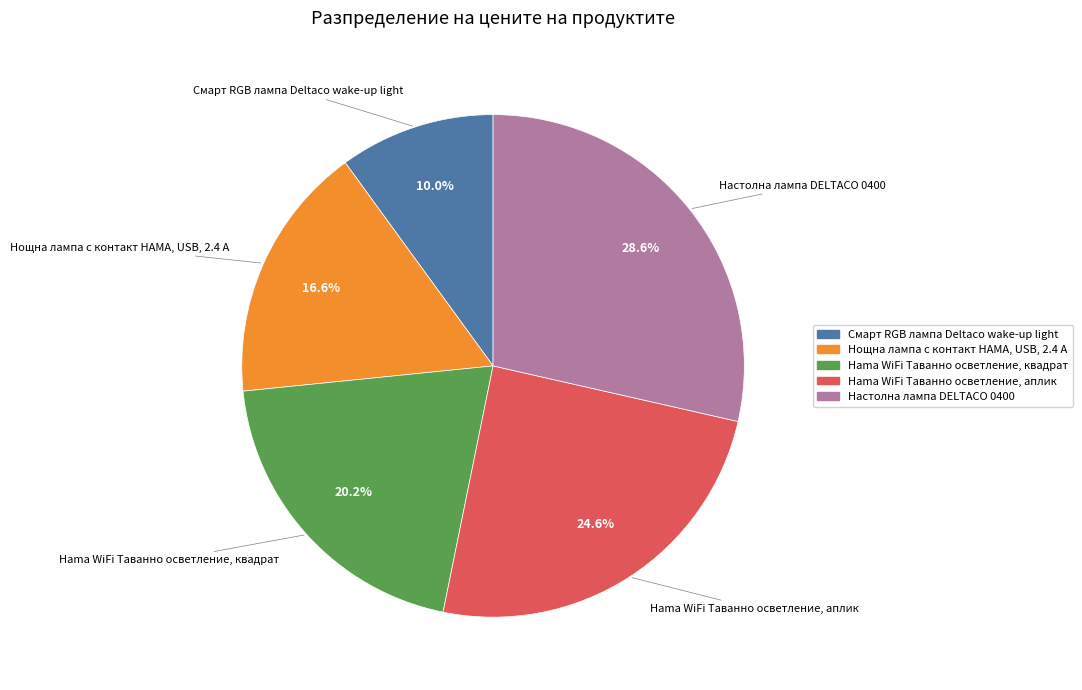

Which has a higher value, Смарт RGB лампа Deltaco wake-up light or Нощна лампа с контакт HAMA, USB, 2.4 A?

Нощна лампа с контакт HAMA, USB, 2.4 A